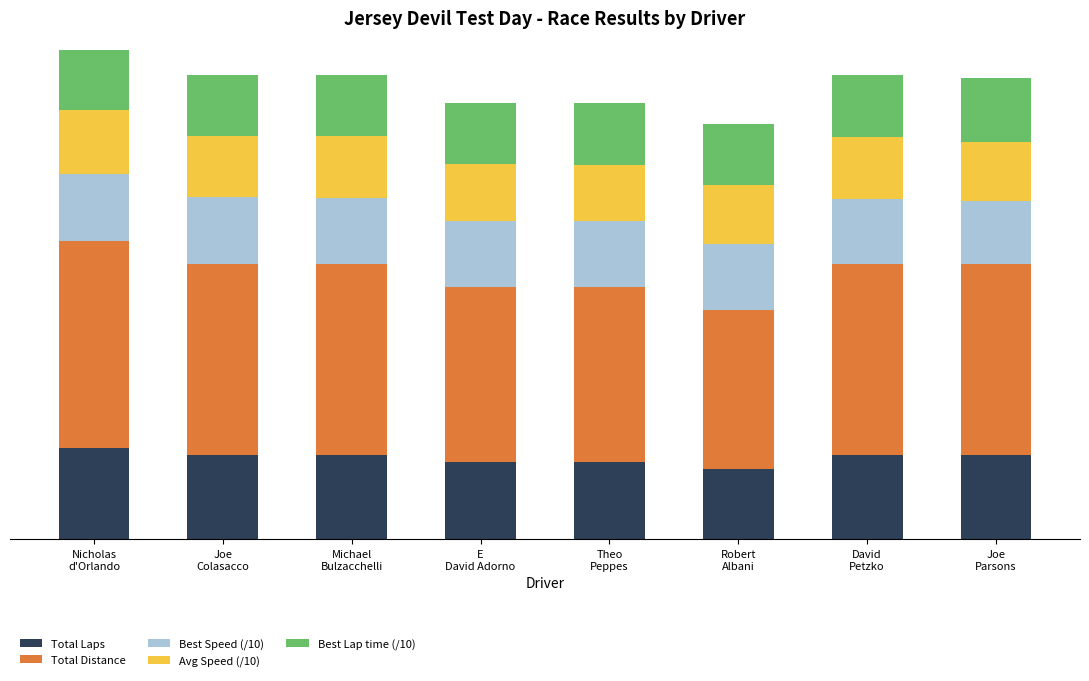

At how many categories does at least one series exceed 10?

8